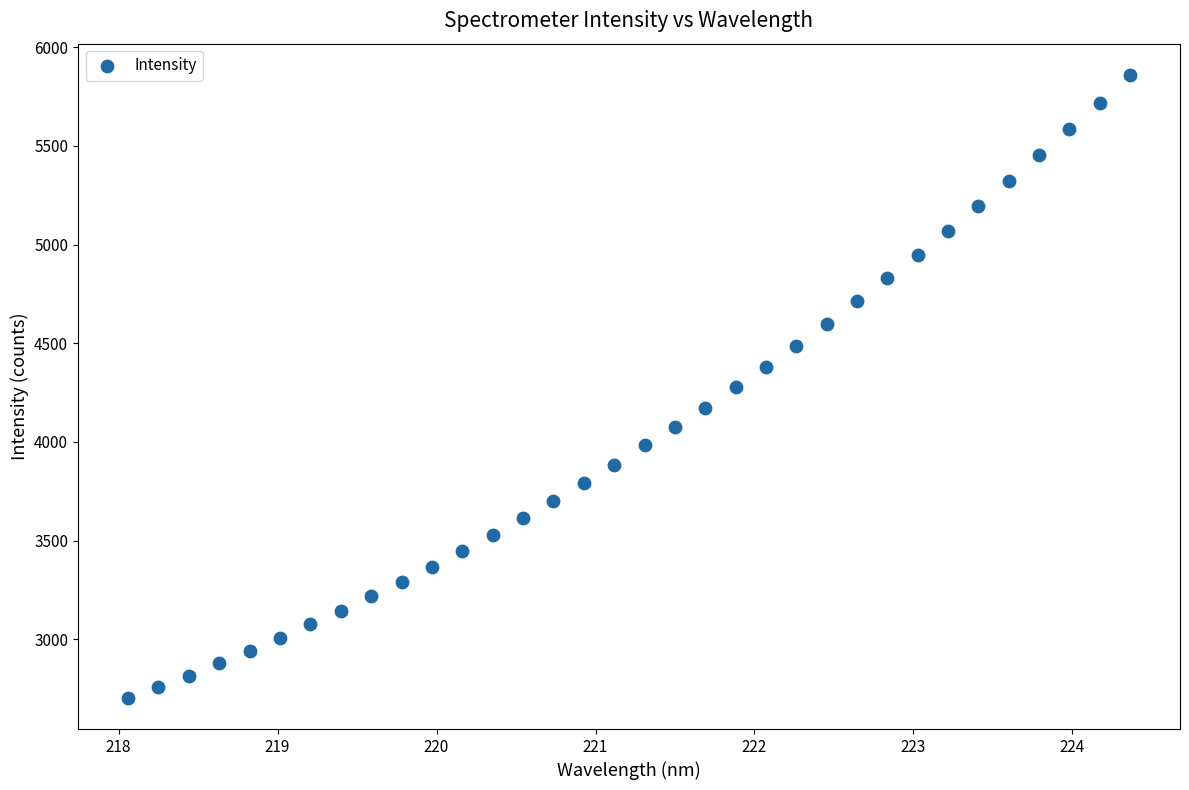

What is the range of X values (max minus min)?

6.3